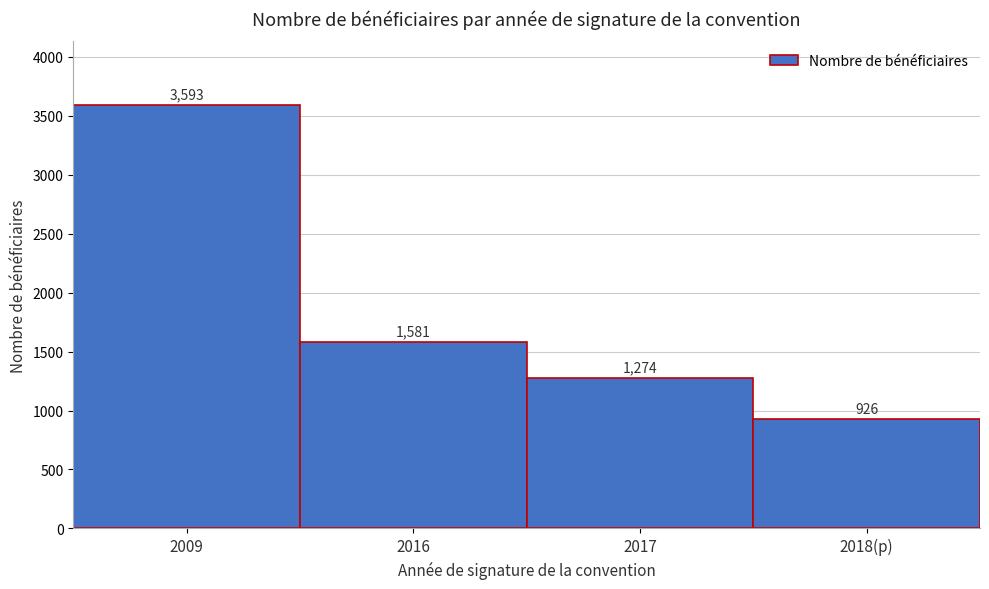

Reading left to right, transcribe all the data shown in this chart.

2009=3593	2016=1581	2017=1274	2018(p)=926